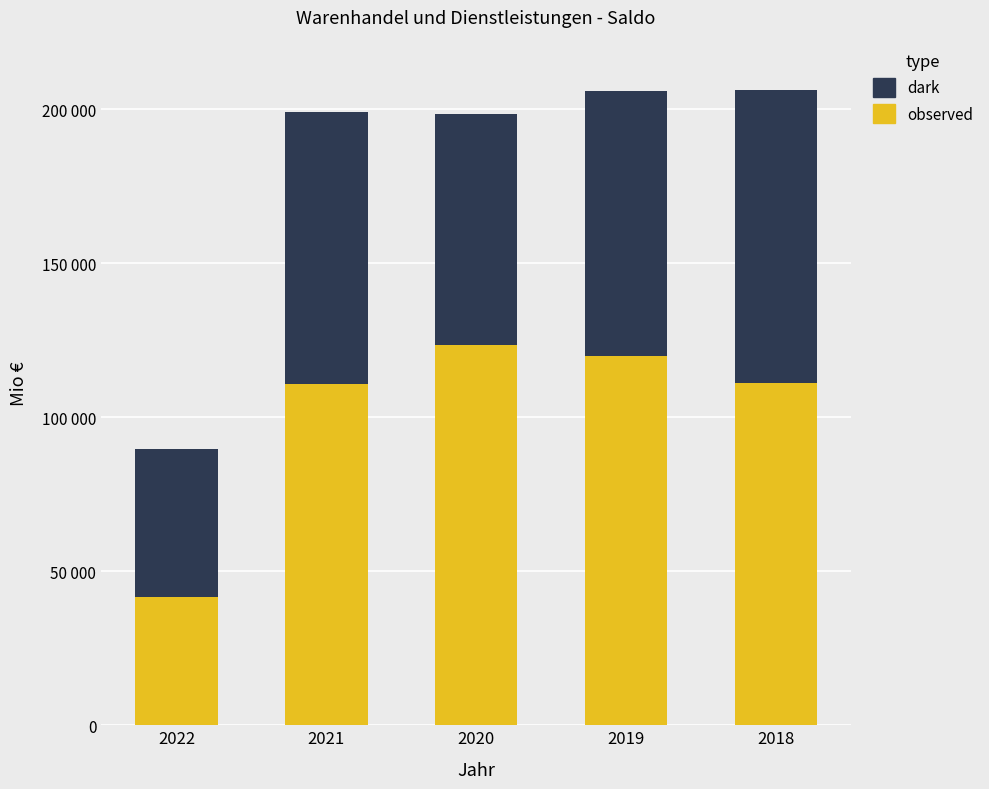

At 2019, list the series in order from largest to smallest.

observed, dark